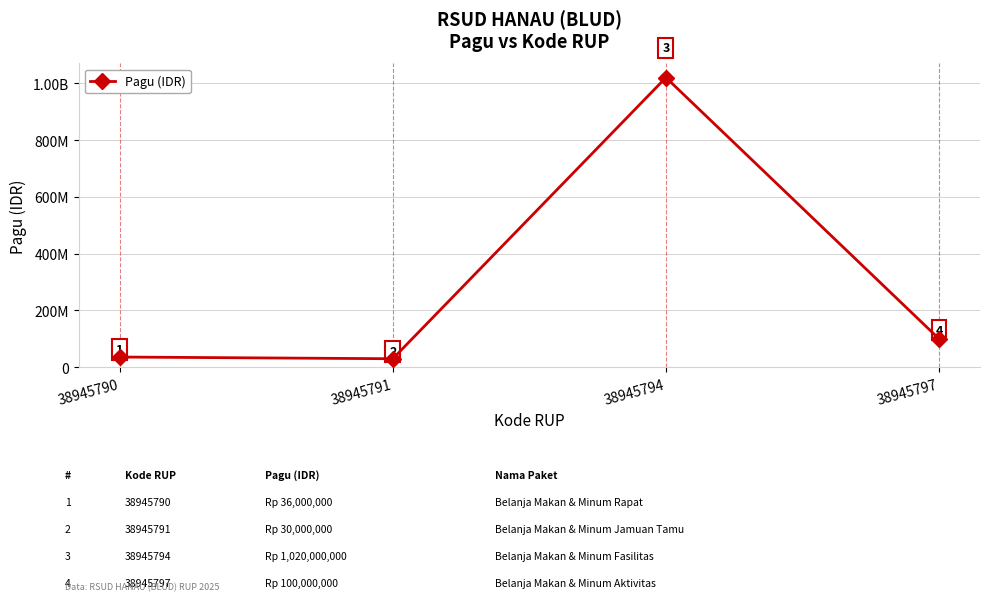

How many interior local valleys (lower than both neighbors) does the data have?

1